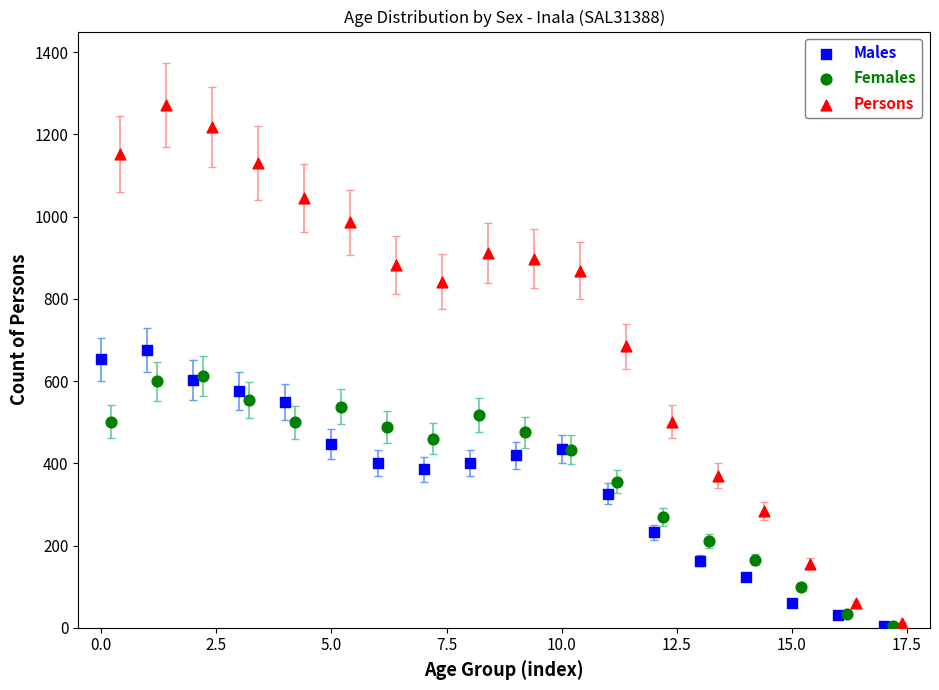

Which series has the widest spread of Y values?

Persons